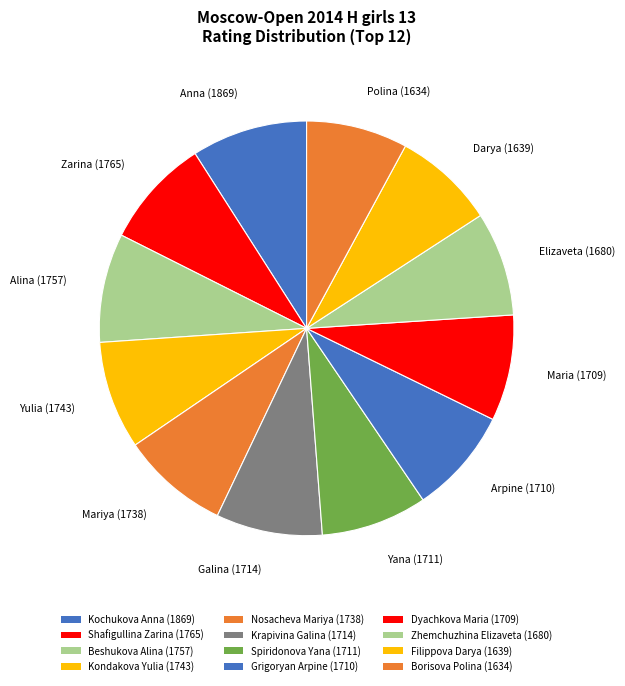

How many slices are in this pie chart?

12